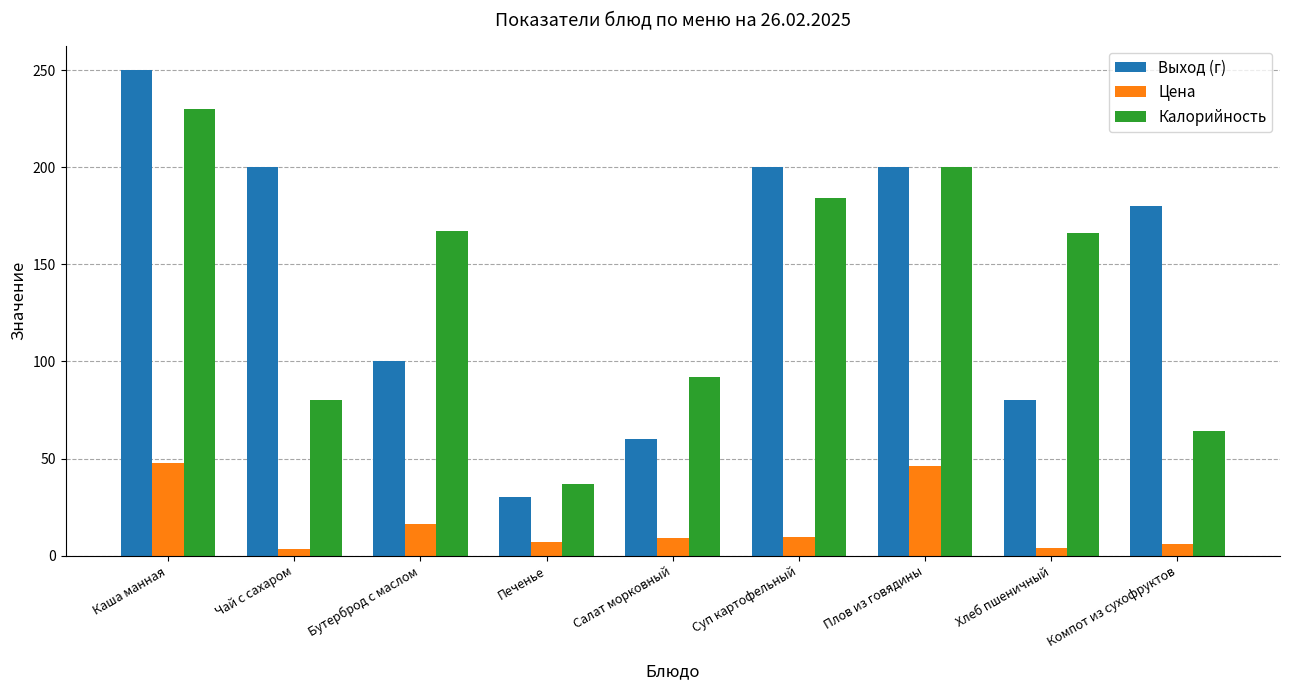

At Хлеб пшеничный, list the series in order from smallest to largest.

Цена, Выход (г), Калорийность